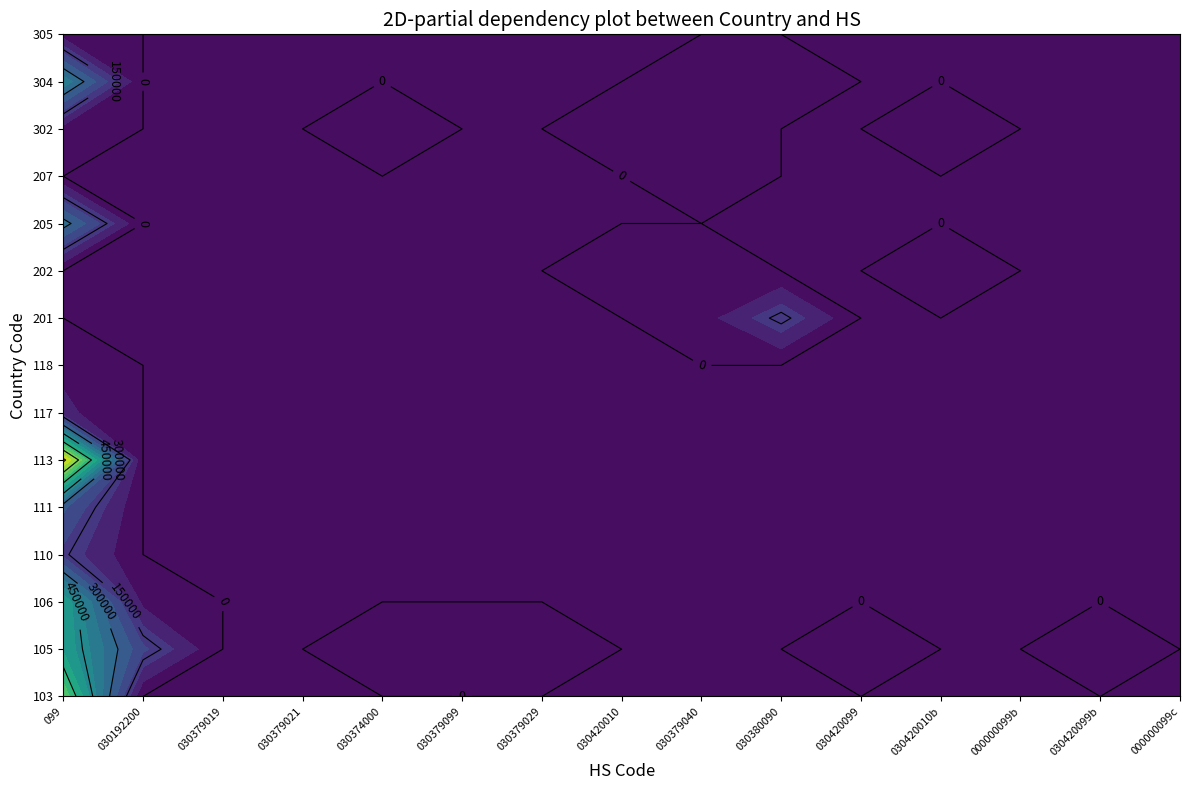

Is it true that 106 equals 323886 at 10?

False